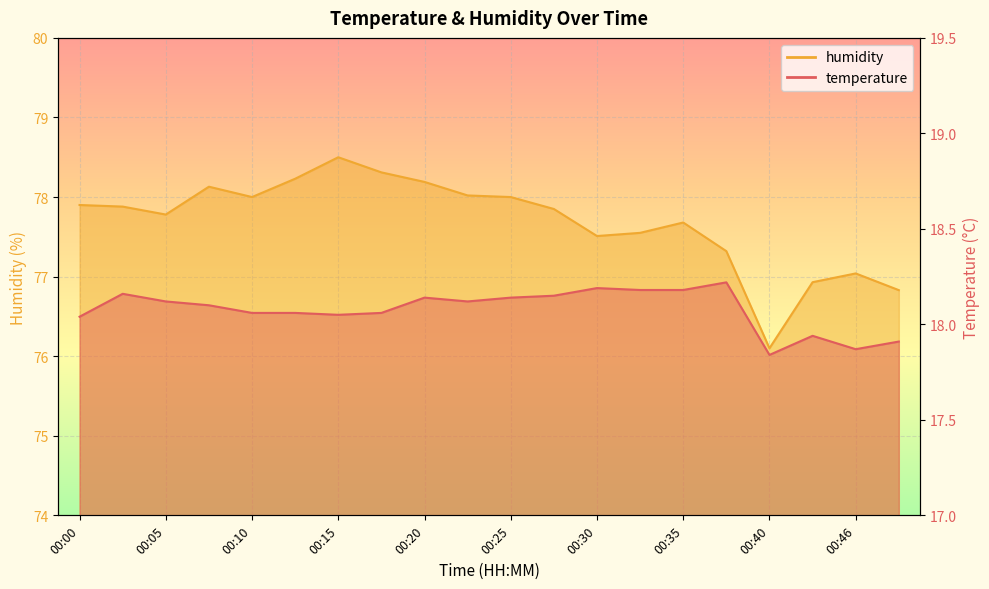

List the series in order of their overall mean, highest first.

humidity, temperature